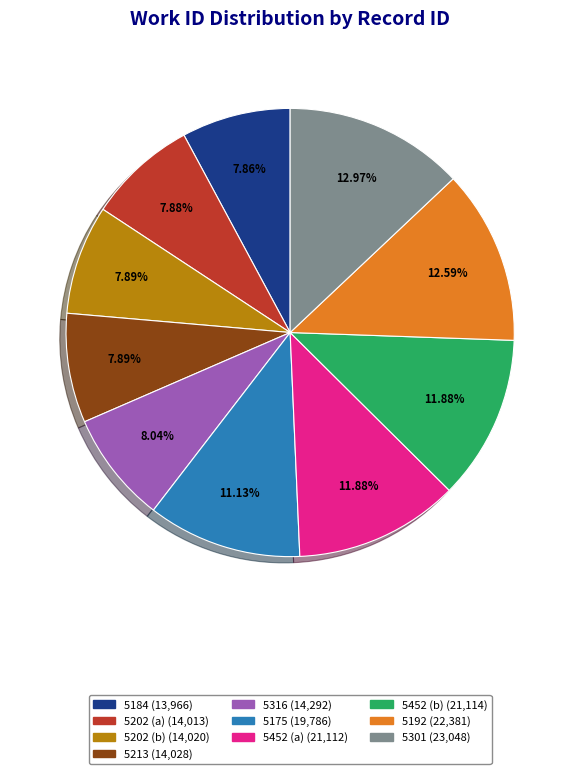

Count the number of slices in the pie.

10